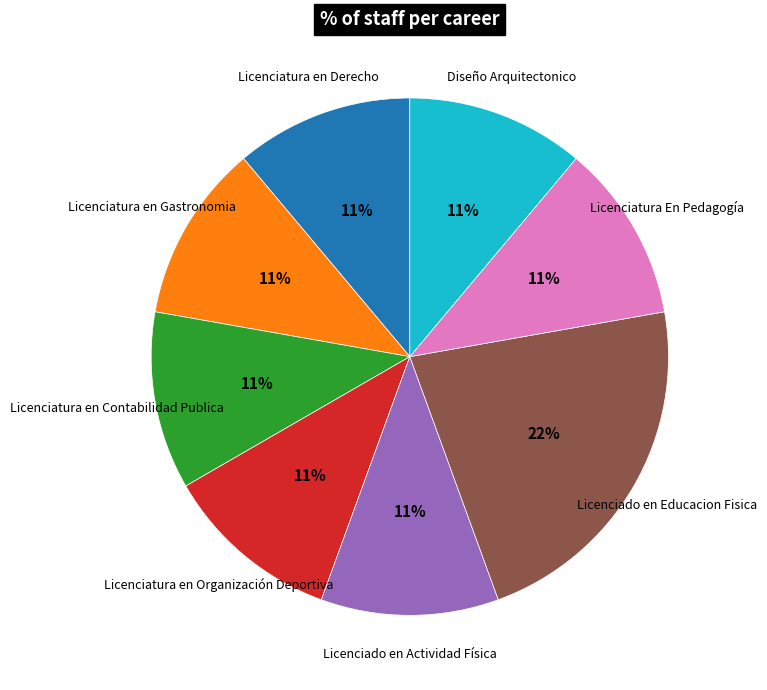

What percentage is the Diseño Arquitectonico slice, to the nearest percent?

11%